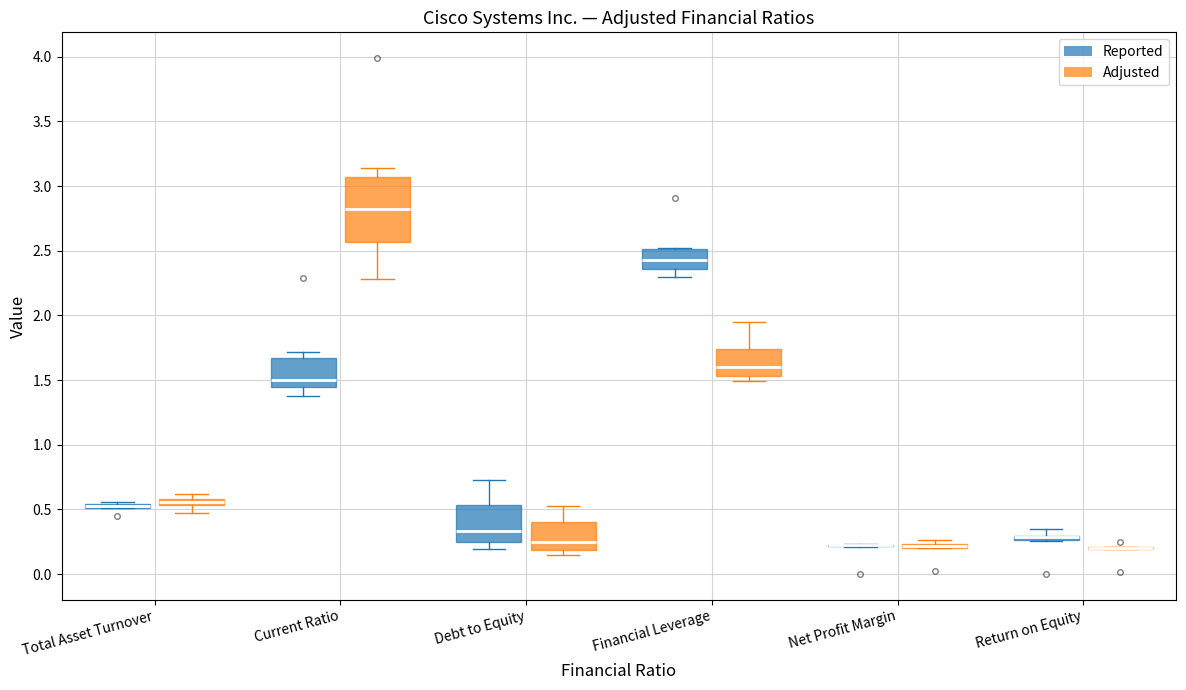

Where does the upper whisker of the box for Current Ratio (Reported) end on the y-axis? The values are not printed on the chart, so give them approximately, as read against the axis.

1.70